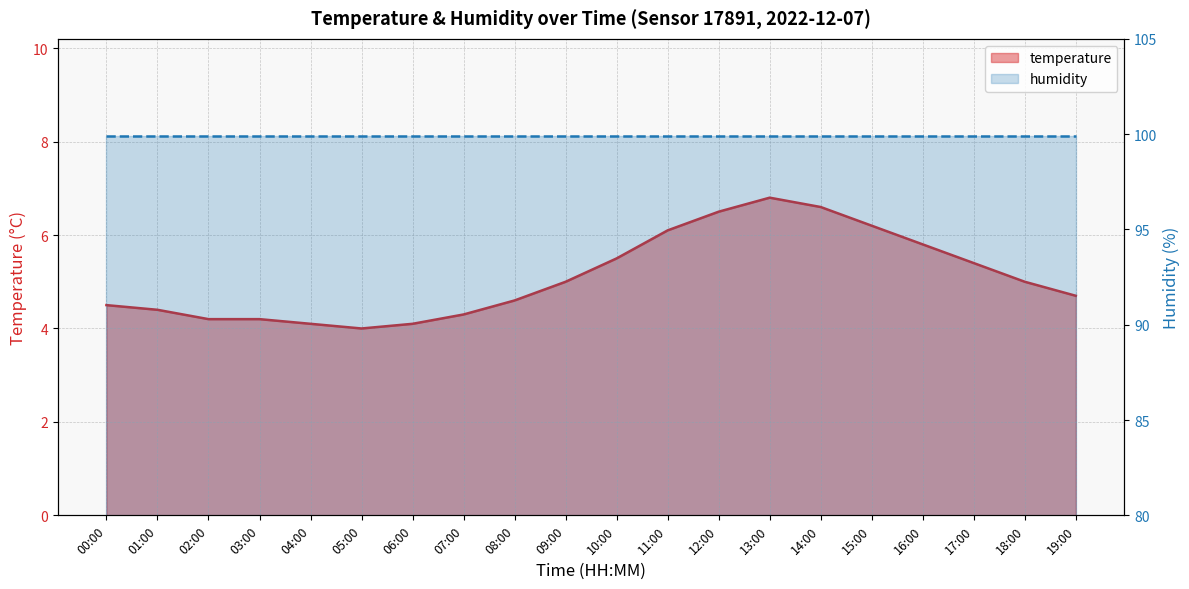

What is the change in value from 09:00 to 10:00?

+0.5